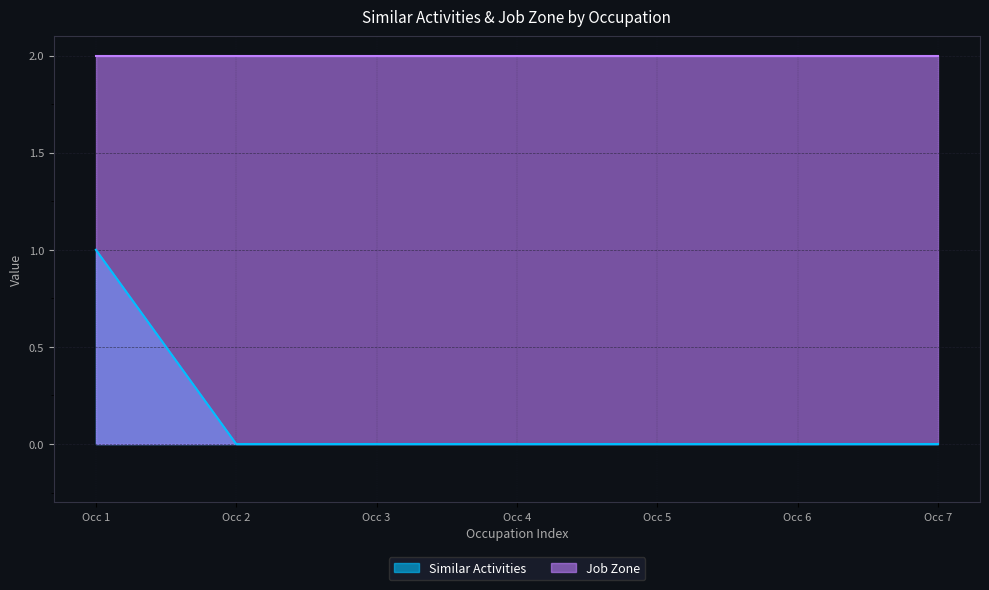

Count the number of data series in this chart.

2